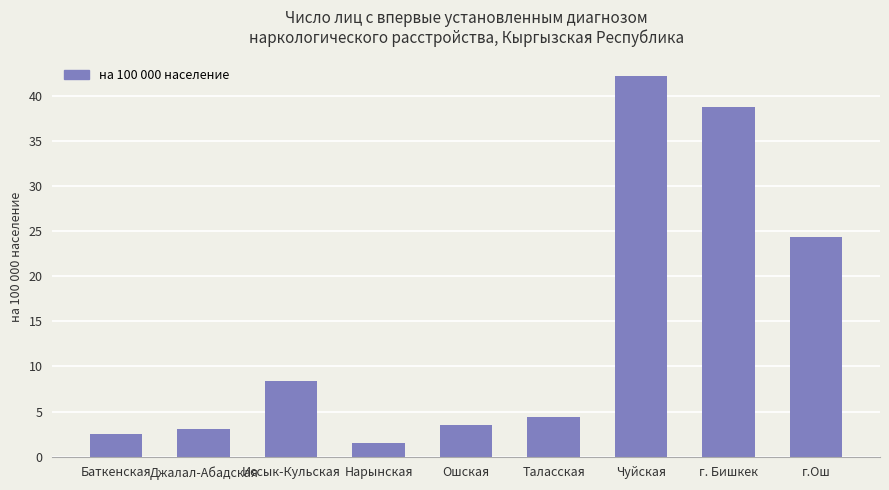

What is the approximate value at Баткенская?

2.5